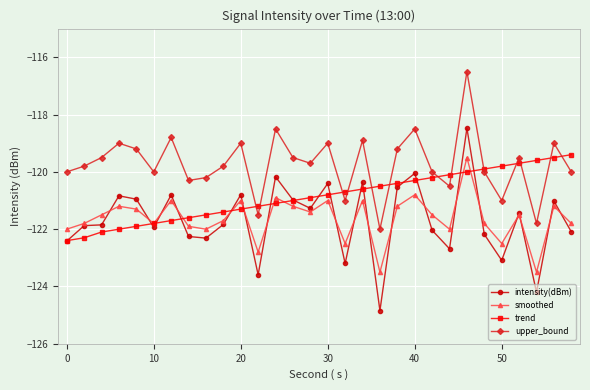

What is the value of the intensity(dBm) point at the 15th from the left?

-121.3